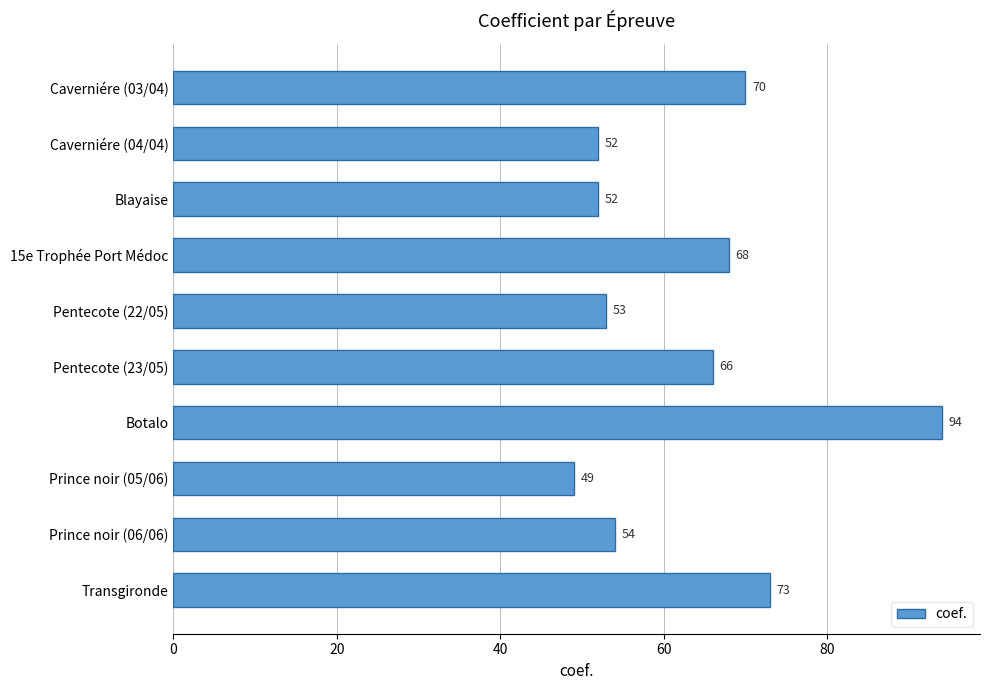

What is the value of the 2nd bar from the top?

52